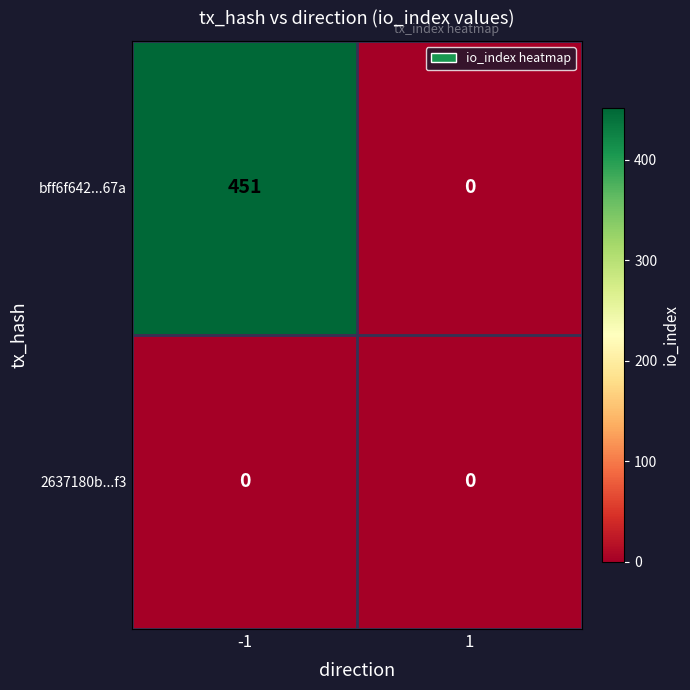

Reading right to left, list all the values displayed in this chart.

bff6f642...67a: 0	451
2637180b...f3: 0	0